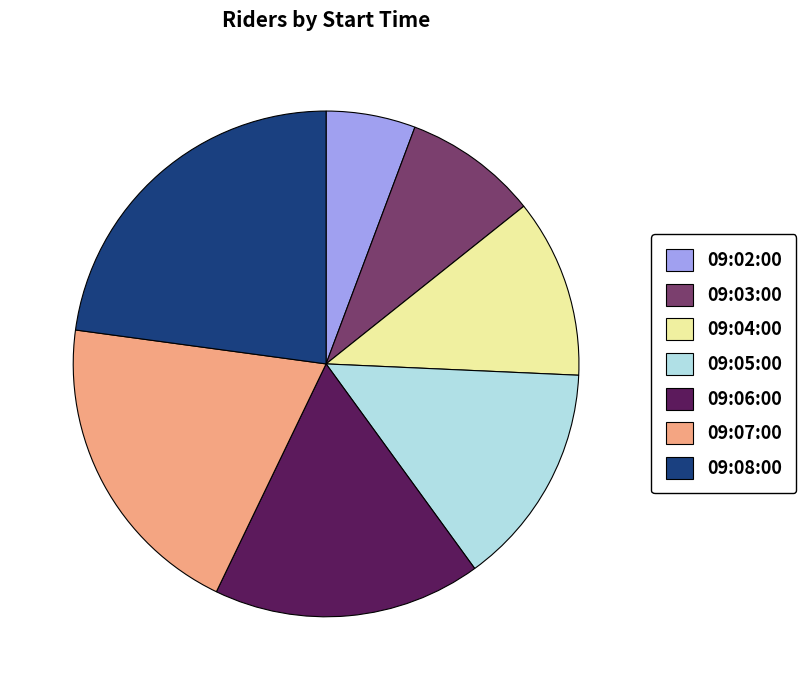

The 09:07:00 slice represents 34% of the pie. True or false?

False